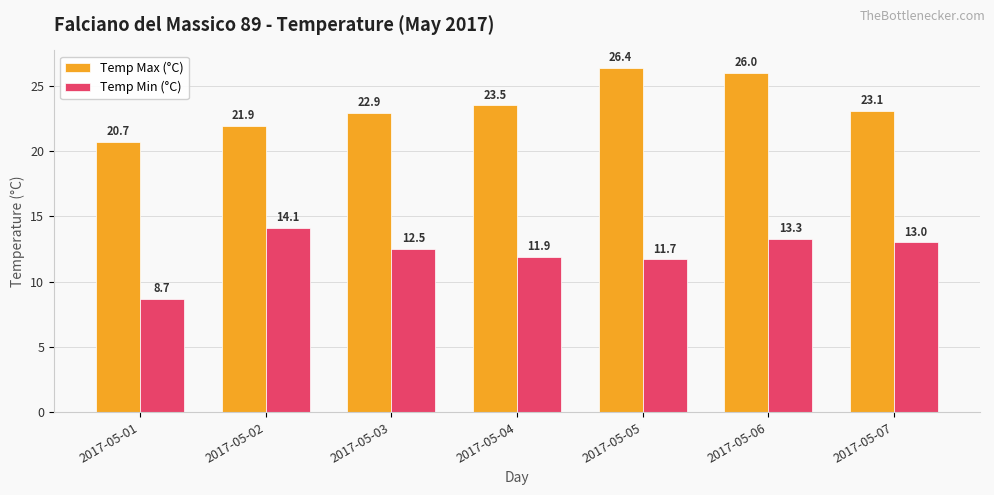

Are the bars horizontal?

No